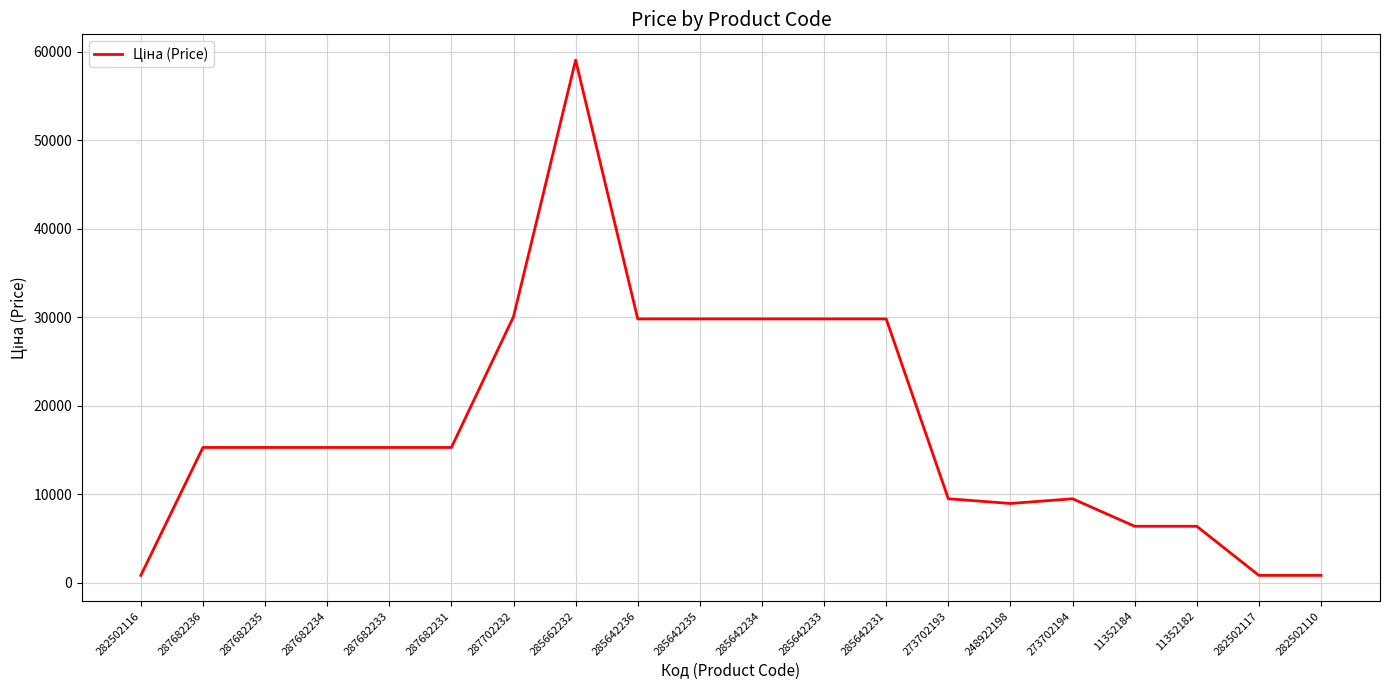

What is the greatest value displayed?

59075.7